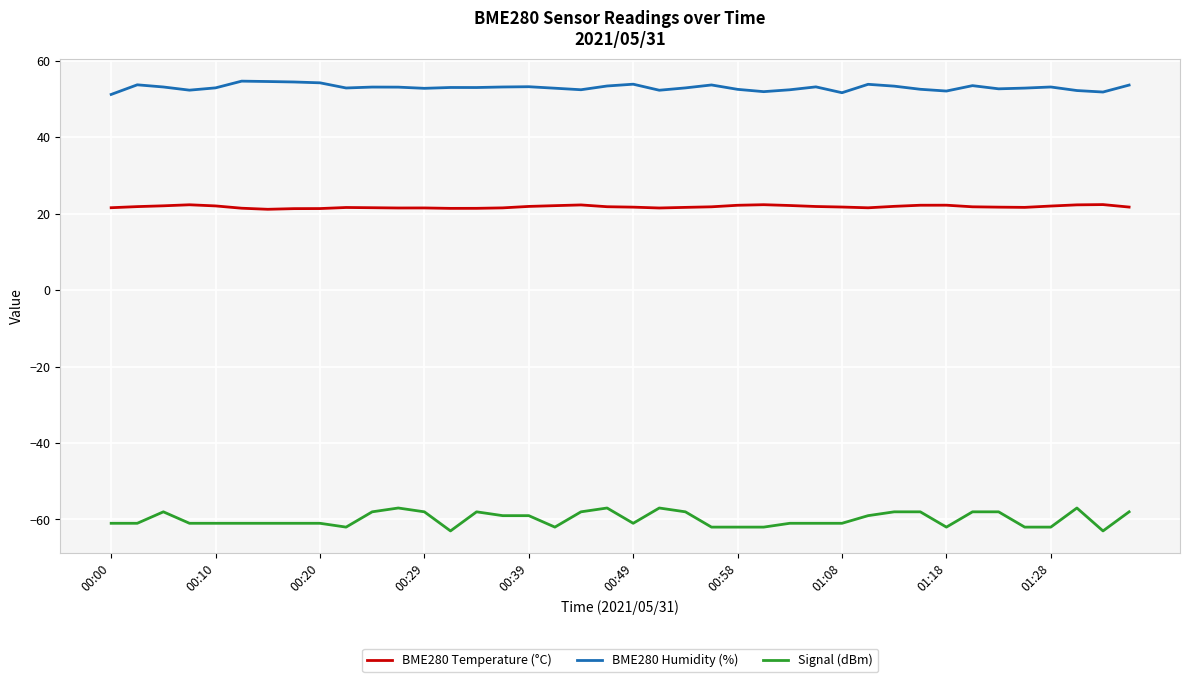

Is this an area chart (filled region under the line)?

No